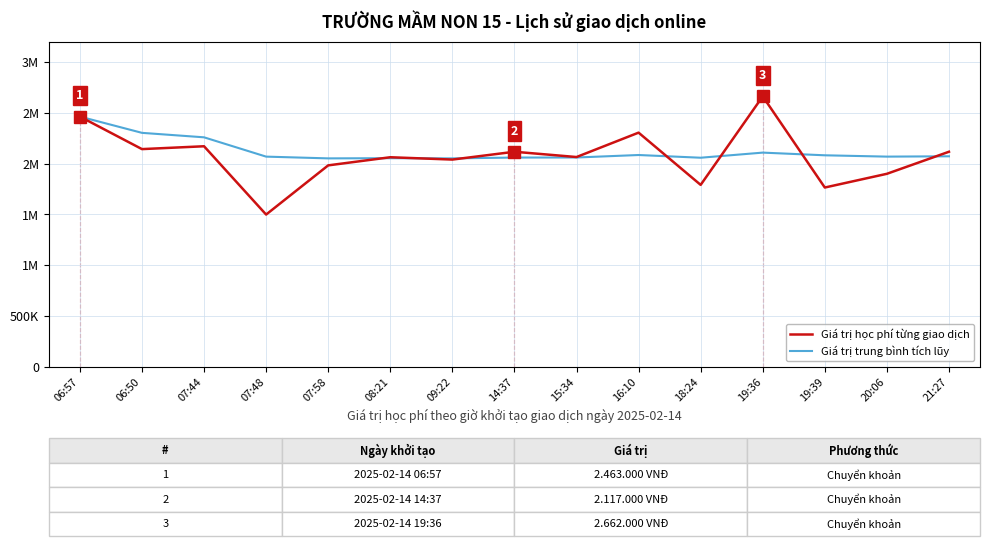

What are all the series names shown in the legend?

Giá trị học phí từng giao dịch, Giá trị trung bình tích lũy